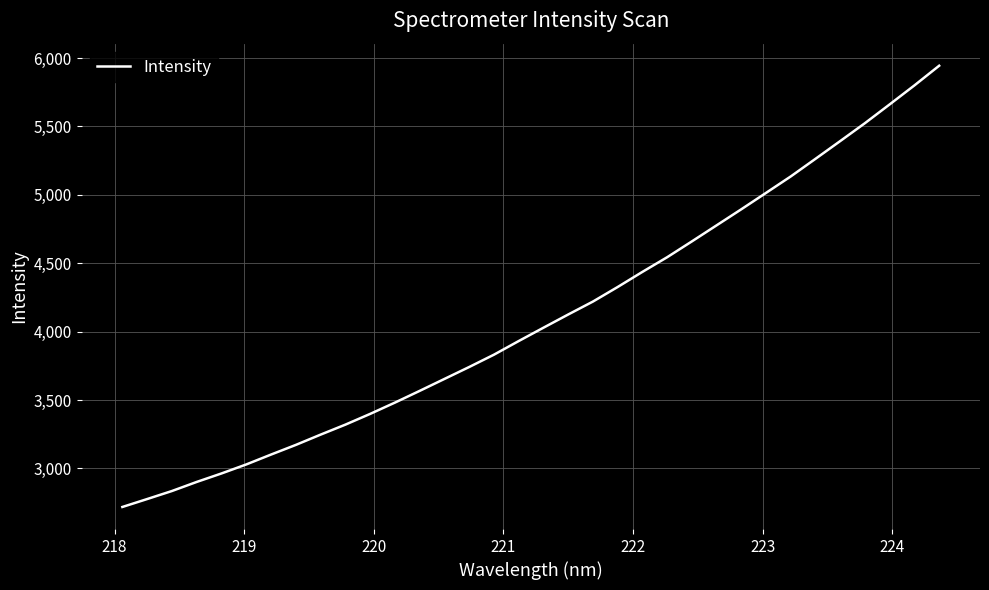

Count the number of values greater than 4028.

17